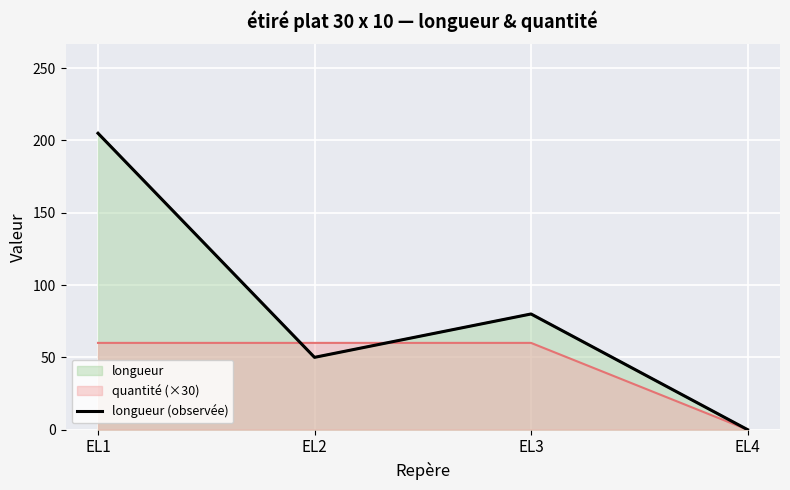

Count the values in the range 50 to 205.

3